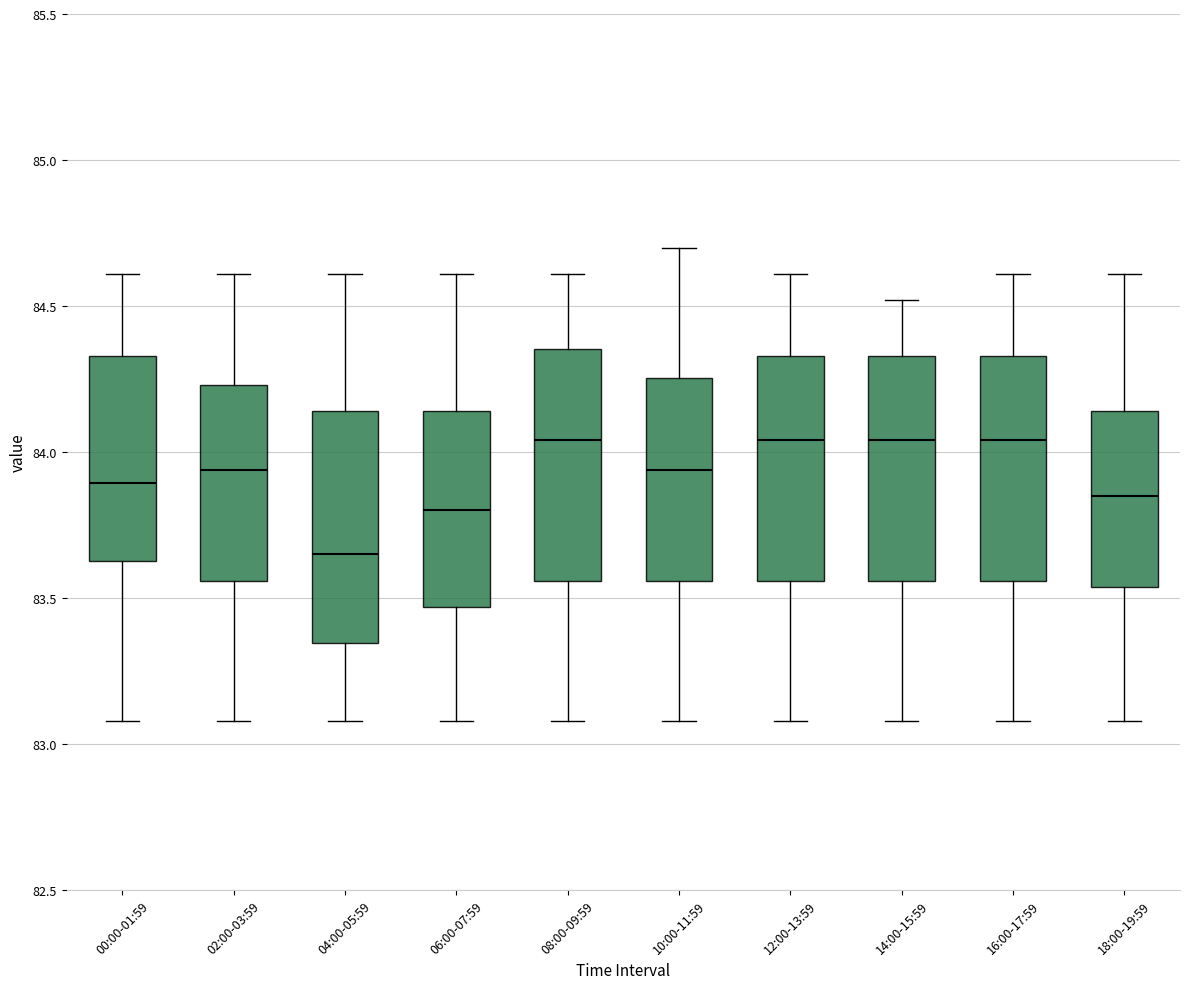

Reading left to right, read every box against the y-axis: the position of its median line, the range the box covers, and the ends of its whiskers. The values are not printed on the chart, so give them approximately, as read against the axis.

00:00-01:59: median 83.90, box 83.65 to 84.35, whiskers 83.10 to 84.60
02:00-03:59: median 83.95, box 83.55 to 84.25, whiskers 83.10 to 84.60
04:00-05:59: median 83.65, box 83.35 to 84.15, whiskers 83.10 to 84.60
06:00-07:59: median 83.80, box 83.45 to 84.15, whiskers 83.10 to 84.60
08:00-09:59: median 84.05, box 83.55 to 84.35, whiskers 83.10 to 84.60
10:00-11:59: median 83.95, box 83.55 to 84.25, whiskers 83.10 to 84.70
12:00-13:59: median 84.05, box 83.55 to 84.35, whiskers 83.10 to 84.60
14:00-15:59: median 84.05, box 83.55 to 84.35, whiskers 83.10 to 84.50
16:00-17:59: median 84.05, box 83.55 to 84.35, whiskers 83.10 to 84.60
18:00-19:59: median 83.85, box 83.55 to 84.15, whiskers 83.10 to 84.60